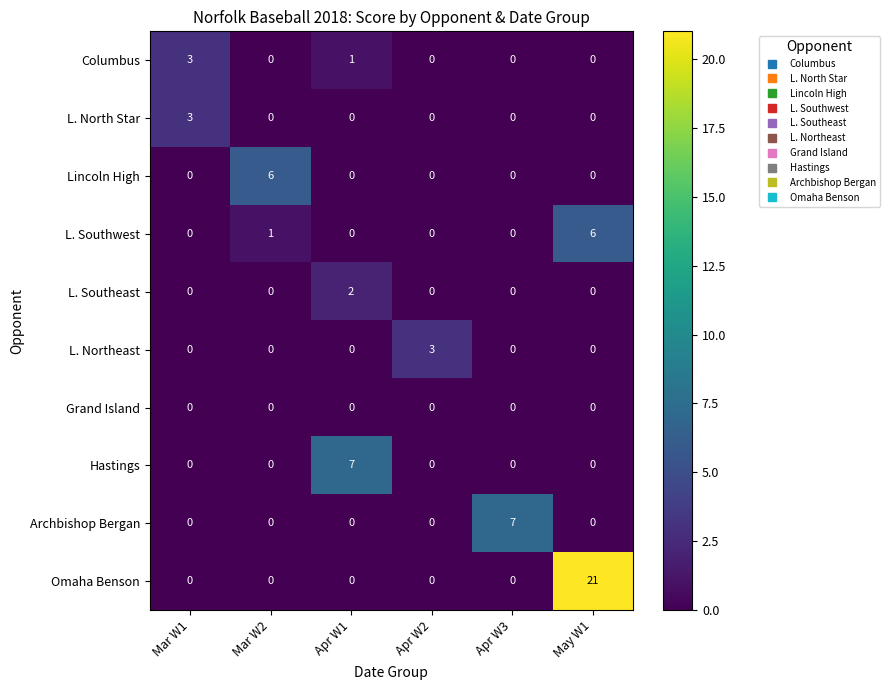

Between Apr W2 and May W1, which series saw the biggest shift?

Omaha Benson